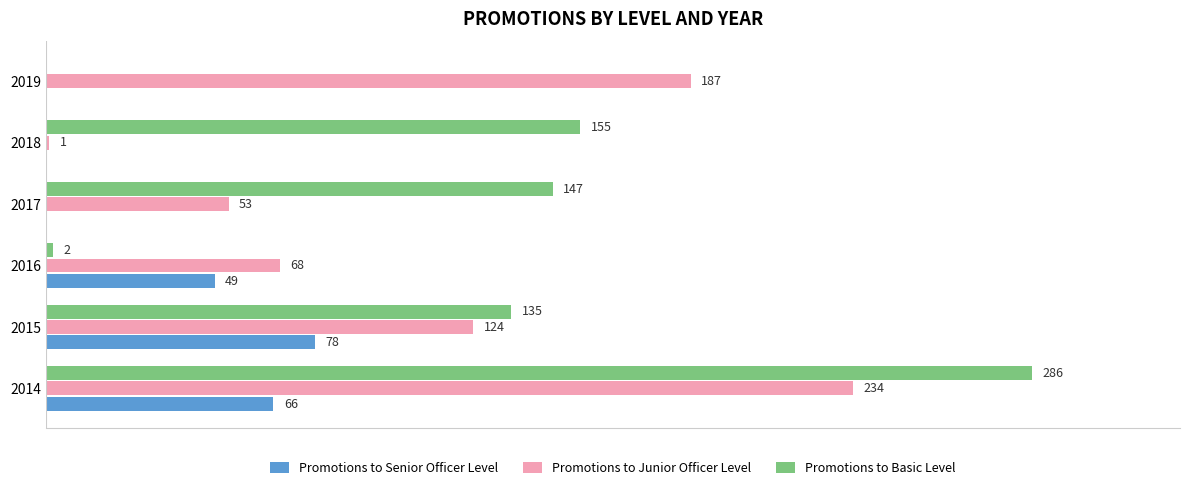

Is the value of Promotions to Junior Officer Level at 2018 greater than the value of Promotions to Basic Level at 2014?

No